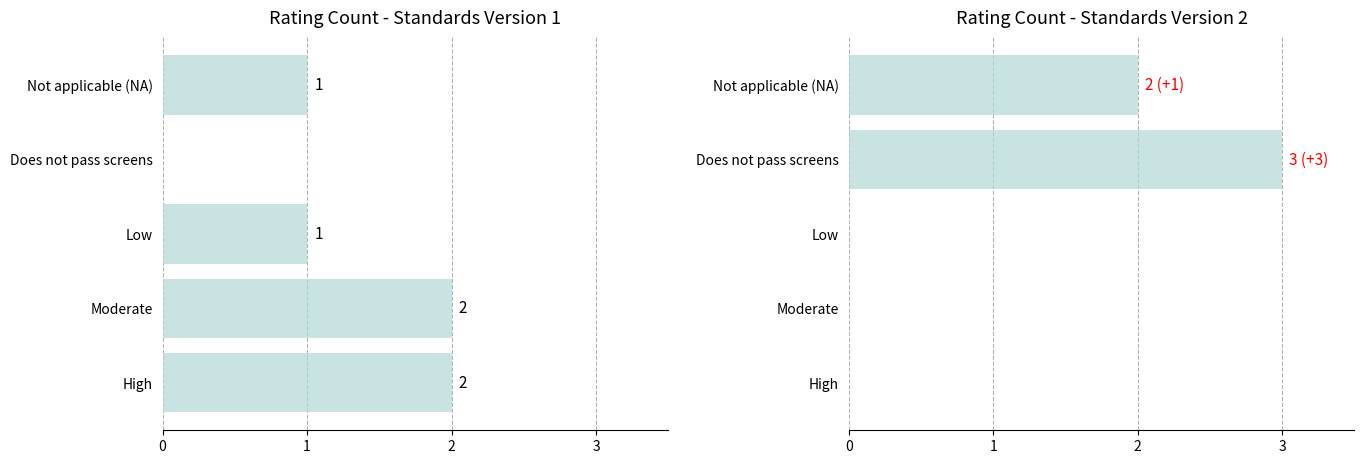

Which series changed the most between High and Not applicable (NA)?

Standards Version 2